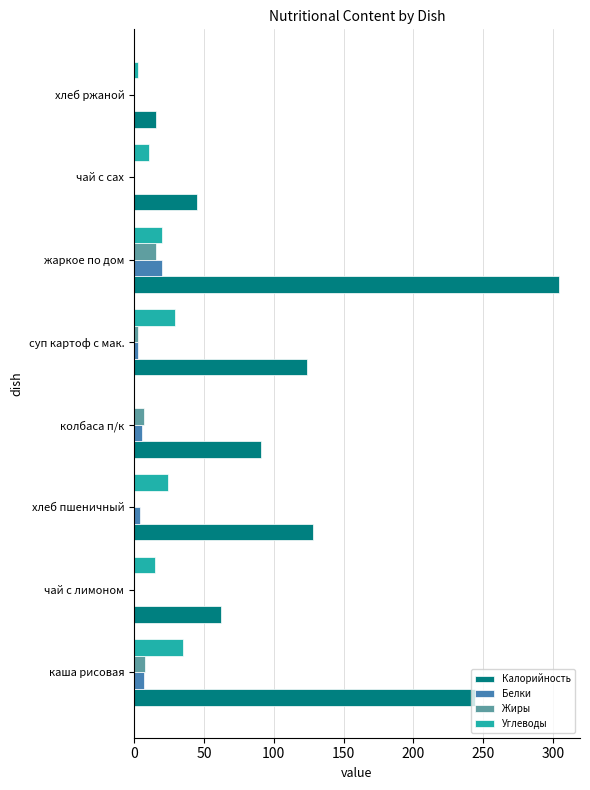

At which category is the sum across all series the highest?

жаркое по дом